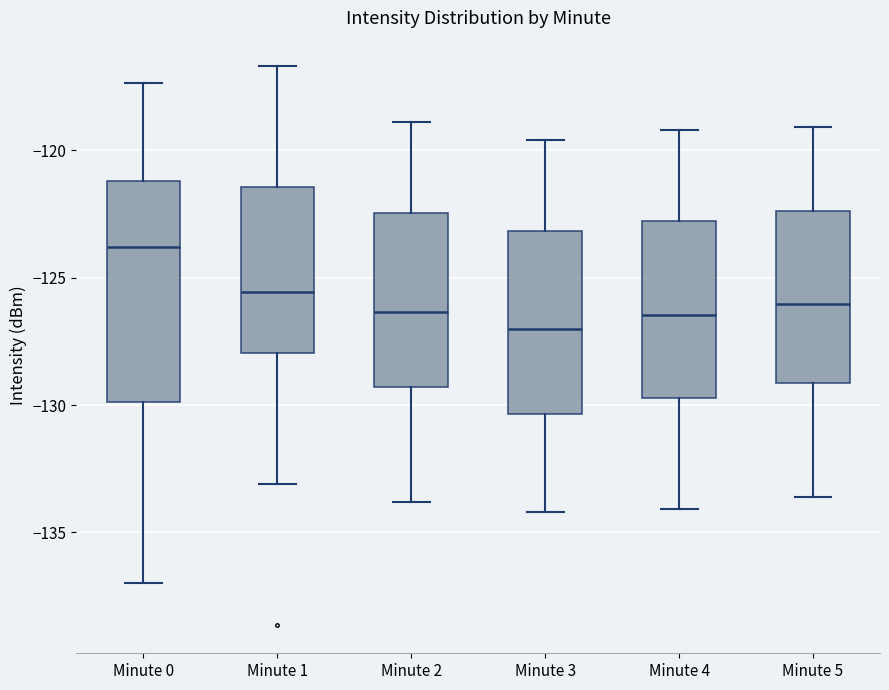

Which box is the tallest, from its lower edge to its upper edge?

Minute 0